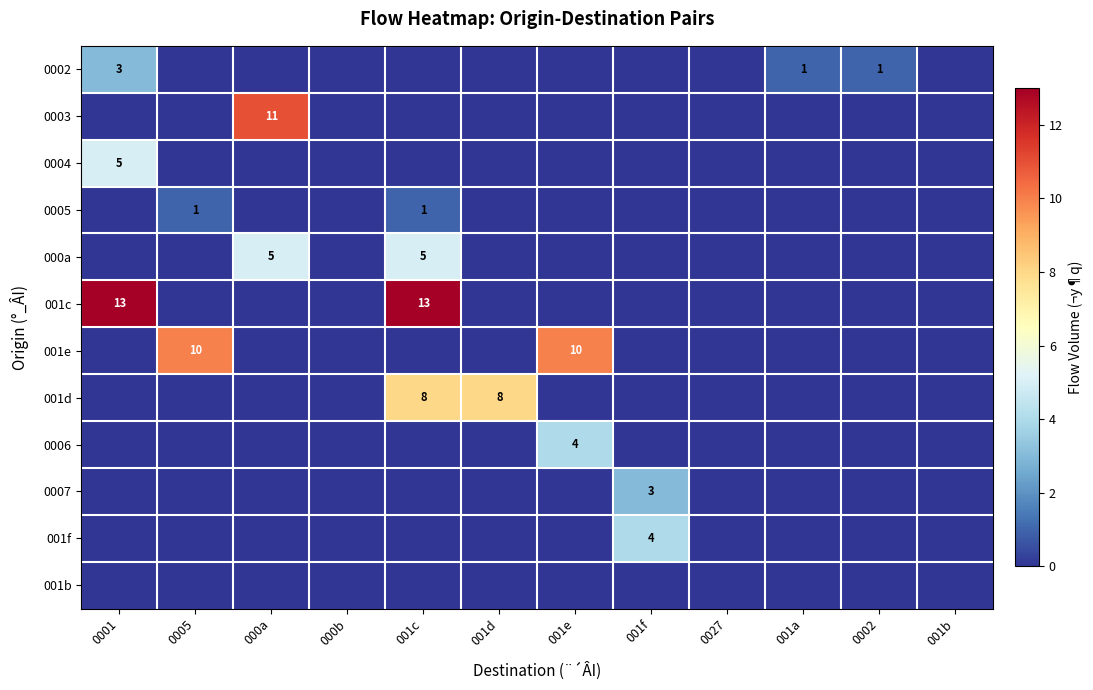

How many series are shown in this chart?

12